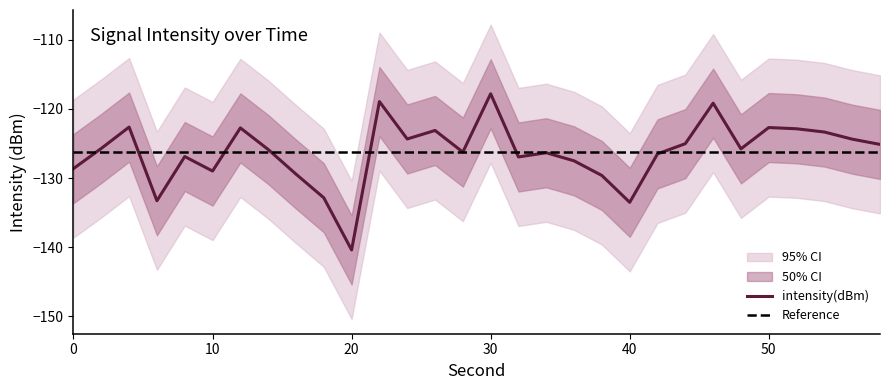

Is the value of intensity_upper at 34 greater than the value of intensity(dBm) at 6?

Yes